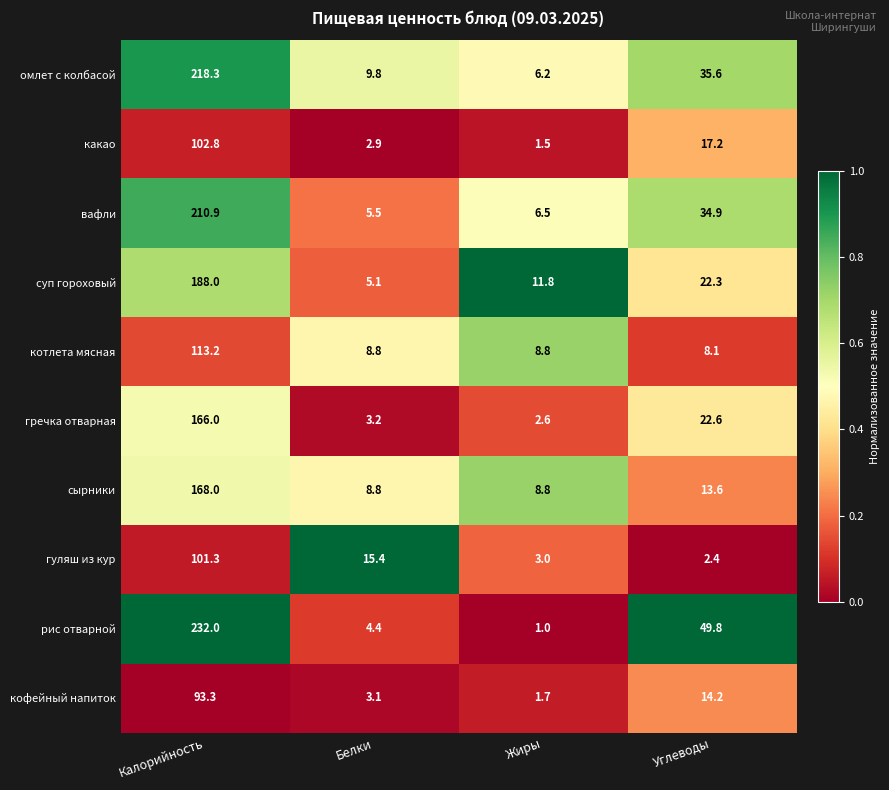

At which category is the sum across all series the highest?

Калорийность